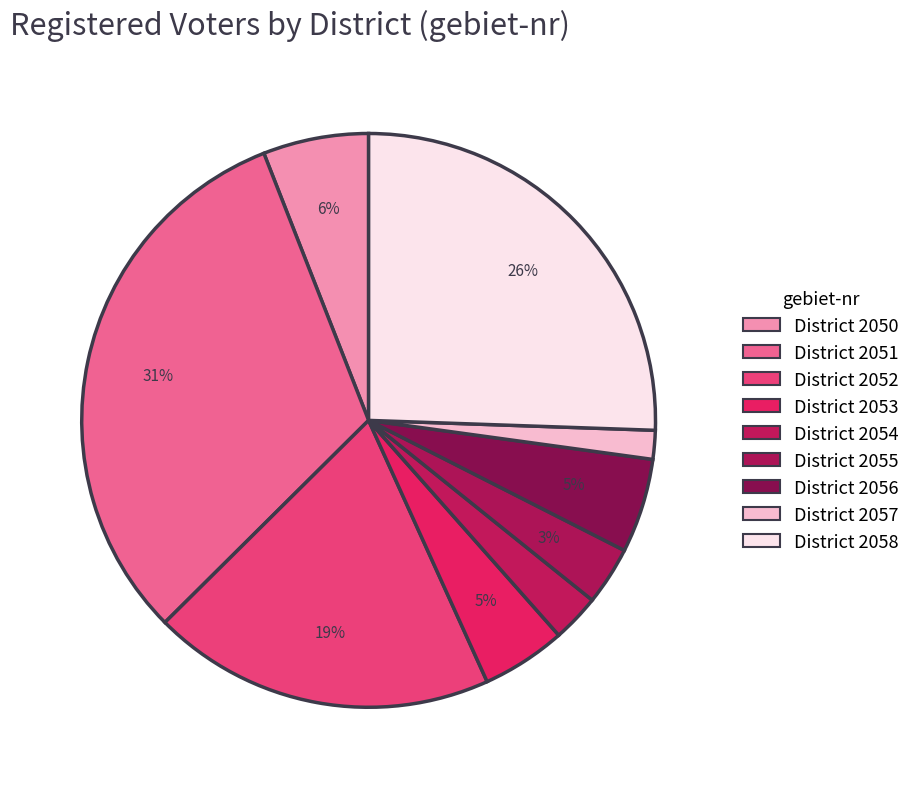

How many segments does this pie chart have?

9